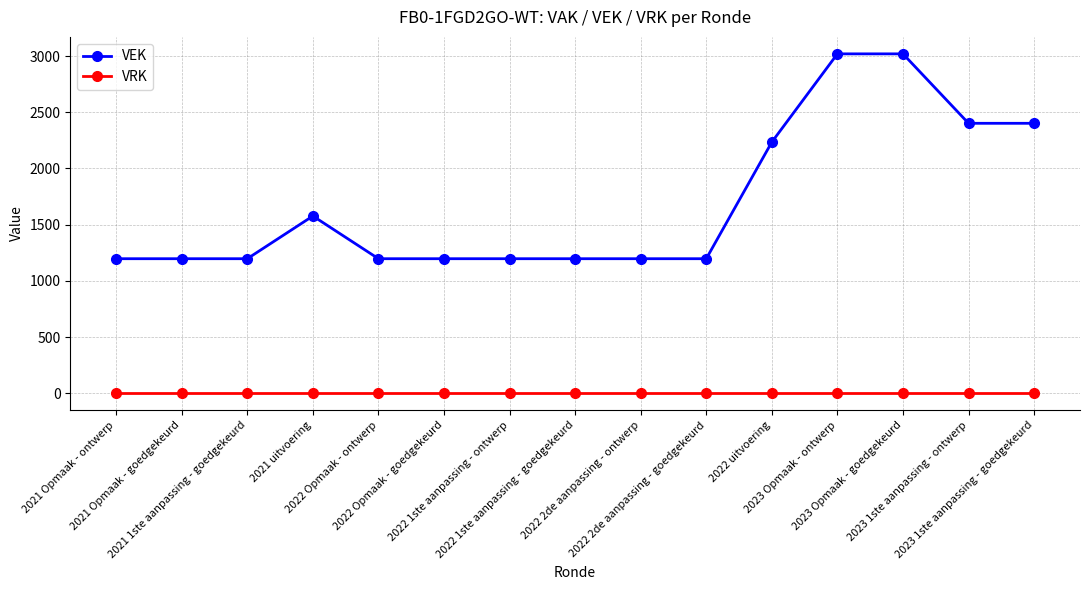

Which series has the widest spread of values?

VEK